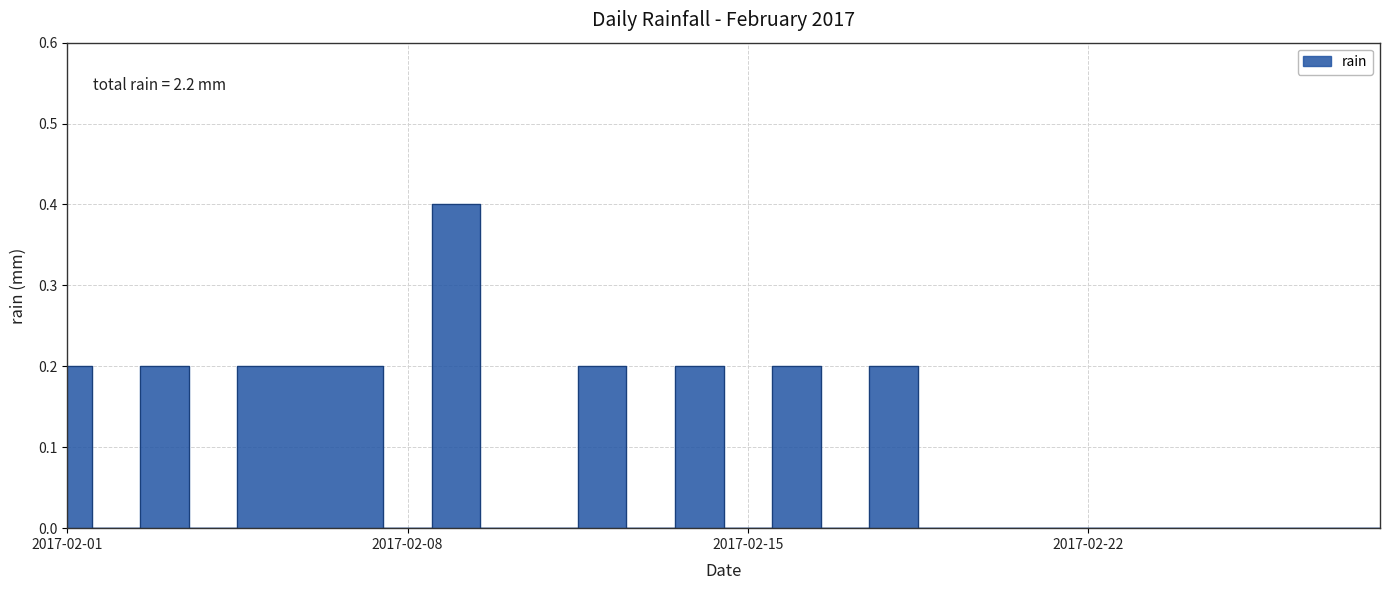

Reading left to right, extract all data points from this chart.

0.2	0.0	0.2	0.0	0.2	0.2	0.2	0.0	0.4	0.0	0.0	0.2	0.0	0.2	0.0	0.2	0.0	0.2	0.0	0.0	0.0	0.0	0.0	0.0	0.0	0.0	0.0	0.0